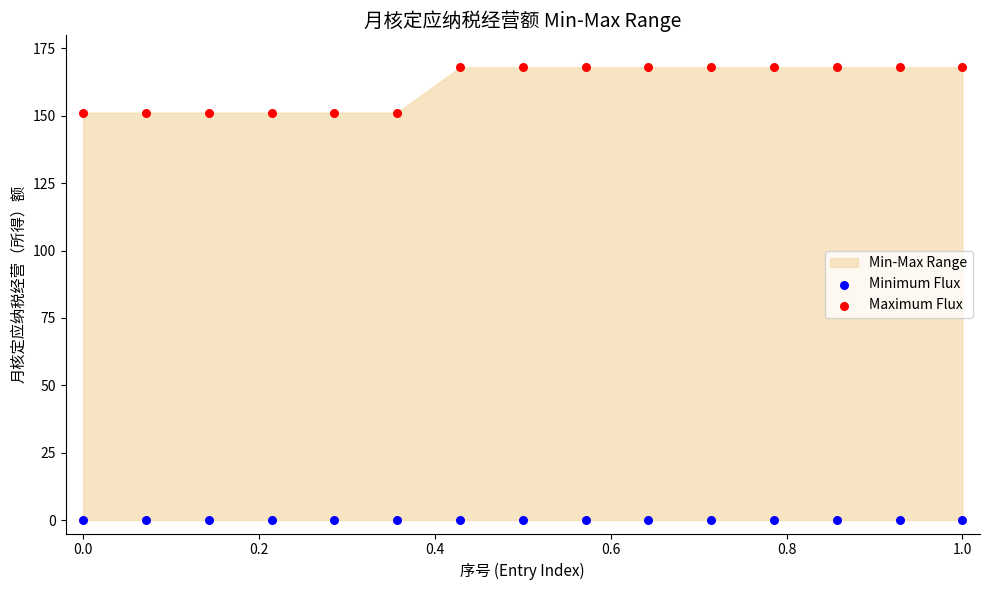

Which series reaches the maximum Y coordinate?

Maximum Flux